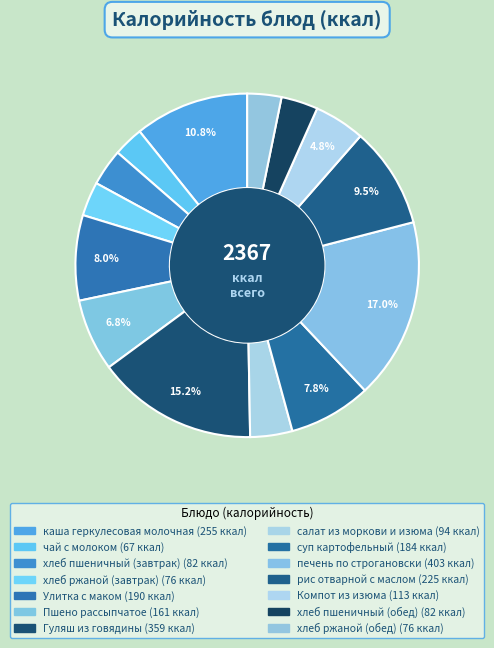

To the nearest percent, what is the difference between the largest and smallest slice percentages?

14%